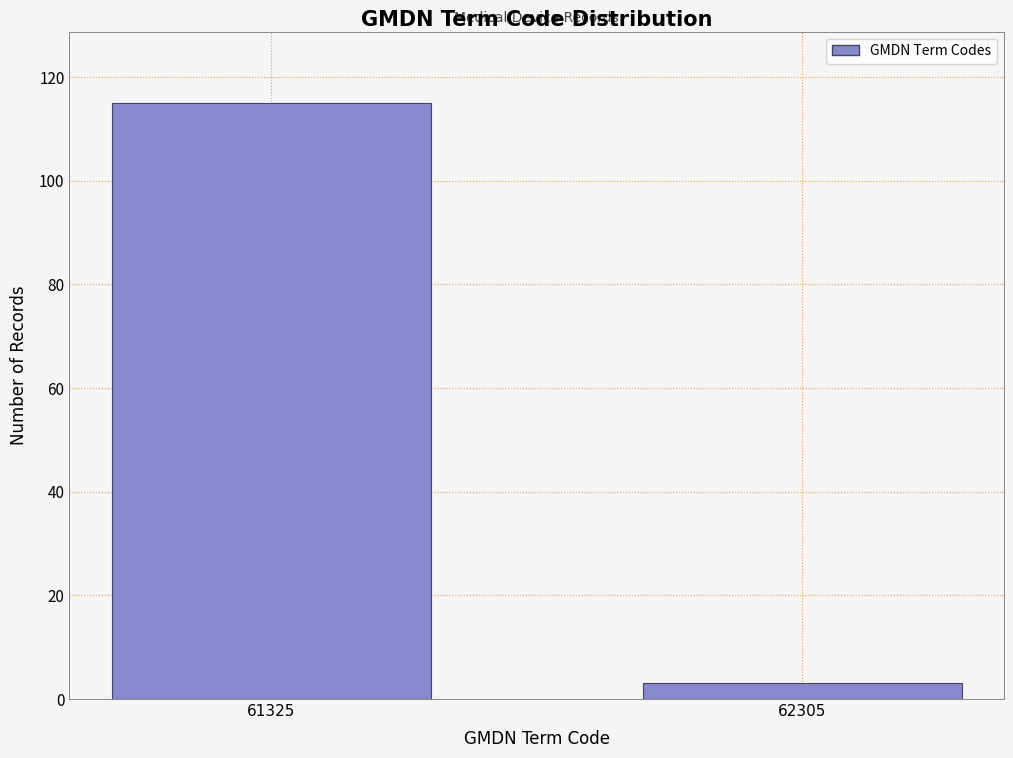

Reading left to right, what are all the values shown in this chart?

61325=115	62305=3